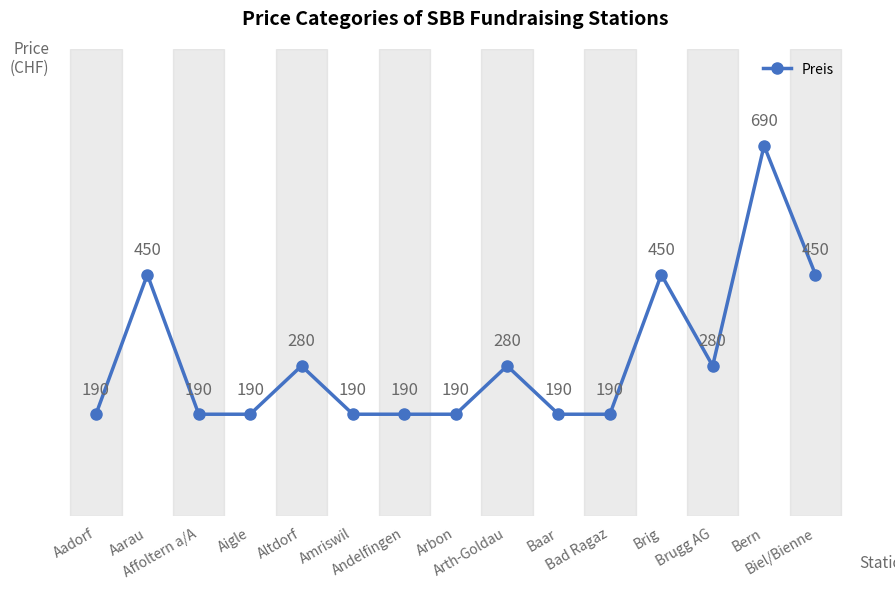

How many lines are shown in the chart?

1